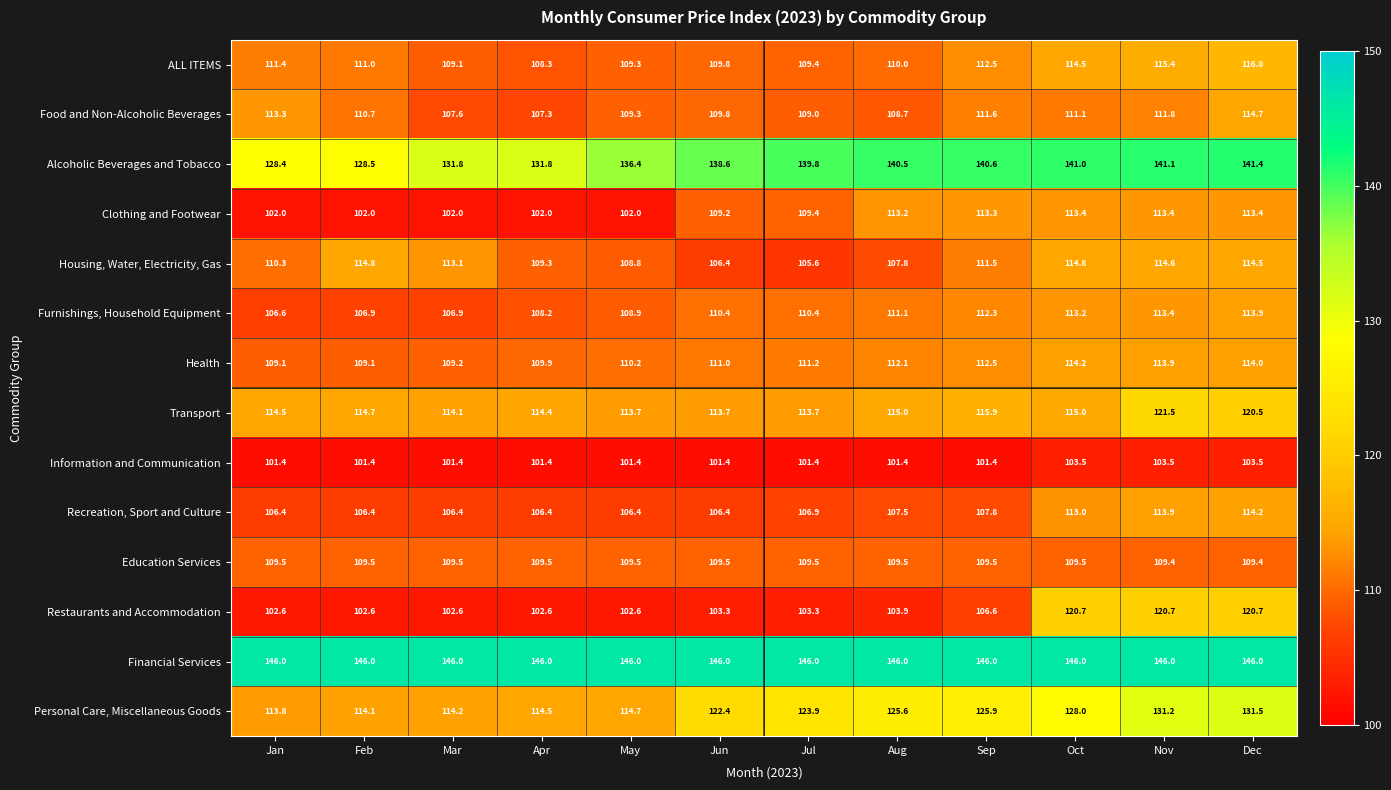

Read the Restaurants and Accommodation value at Nov.

120.7